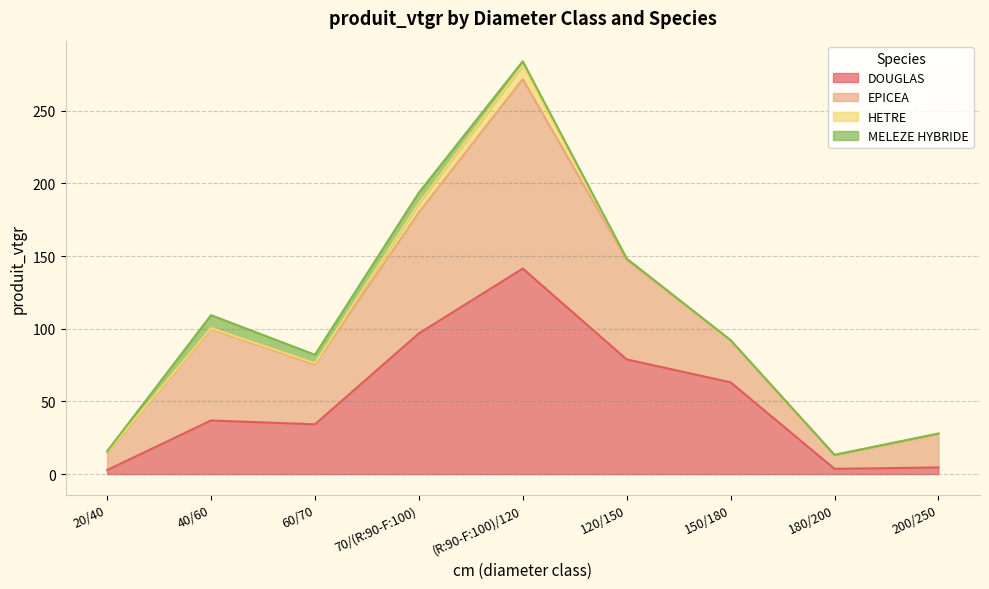

How many lines are shown in the chart?

4